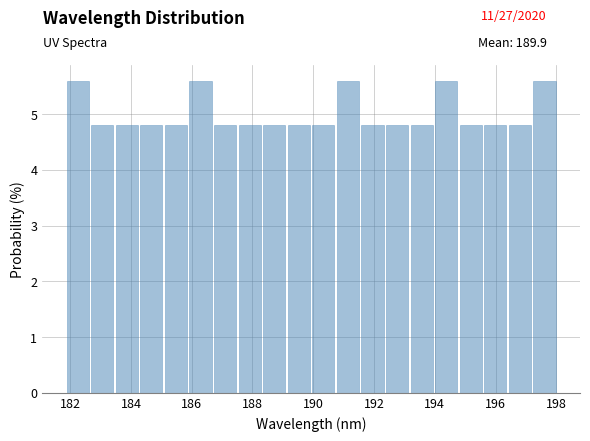

Reading left to right, transcribe this chart: for each bar, give the range it covers on the x-axis and its height. Neither the bar edges nor the heights are printed on the chart, so give them approximately, as read against the axes.

181.8 to 182.6: 5.6
182.6 to 183.4: 4.8
183.4 to 184.2: 4.8
184.2 to 185.0: 4.8
185.0 to 185.8: 4.8
185.8 to 186.6: 5.6
186.6 to 187.6: 4.8
187.6 to 188.4: 4.8
188.4 to 189.2: 4.8
189.2 to 190.0: 4.8
190.0 to 190.8: 4.8
190.8 to 191.6: 5.6
191.6 to 192.4: 4.8
192.4 to 193.2: 4.8
193.2 to 194.0: 4.8
194.0 to 194.8: 5.6
194.8 to 195.6: 4.8
195.6 to 196.4: 4.8
196.4 to 197.2: 4.8
197.2 to 198.0: 5.6